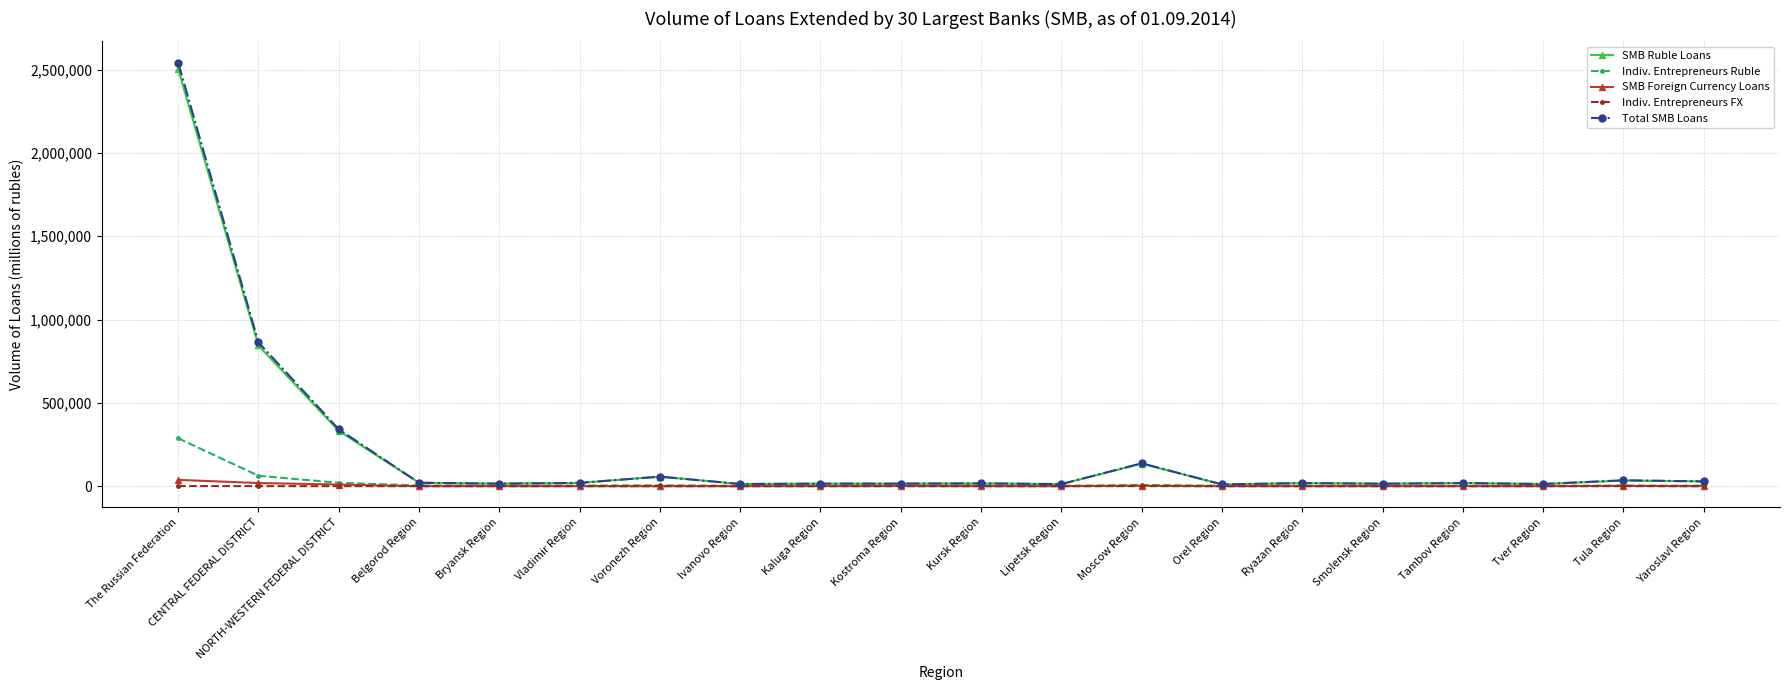

How many data points does each series have?

20